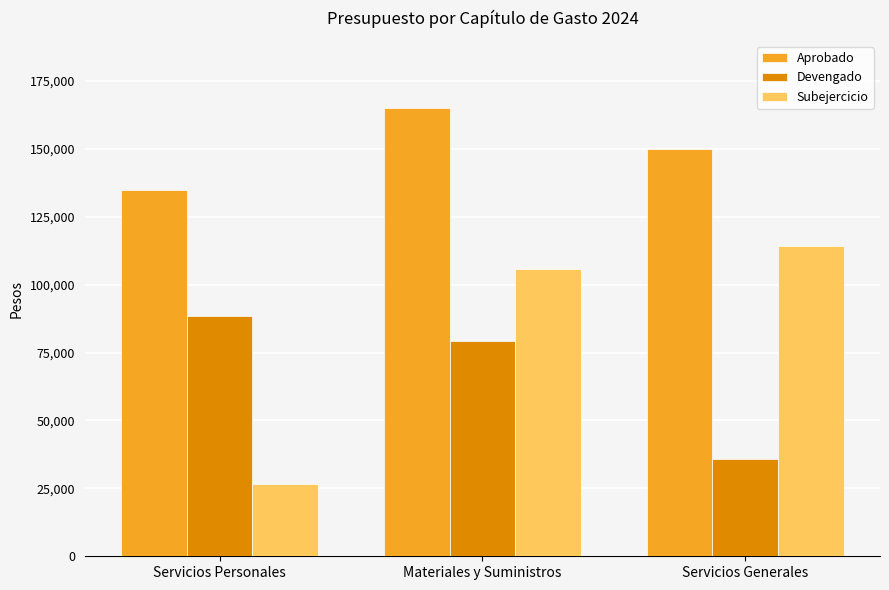

At which category is the sum across all series the highest?

Materiales y Suministros